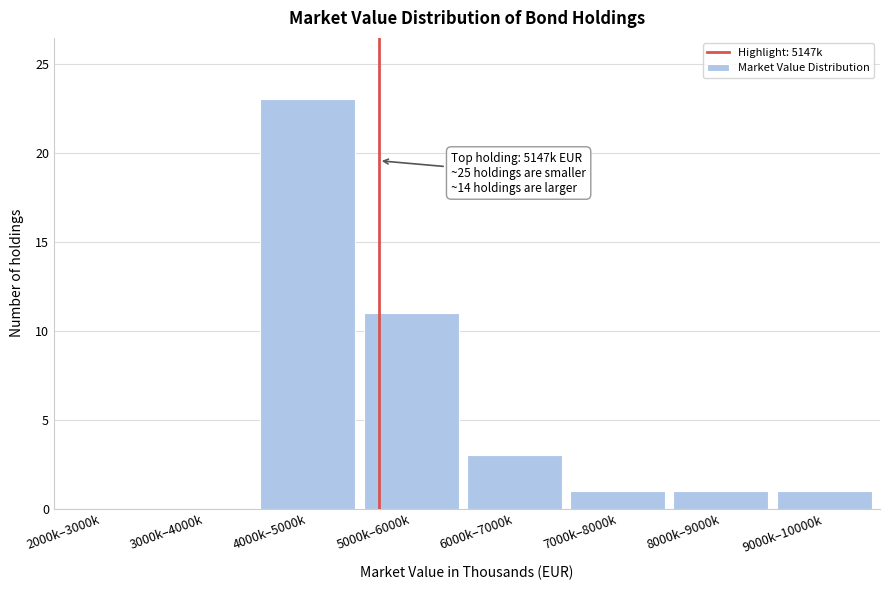

Reading left to right, what are all the values shown in this chart?

2000k–3000k=0	3000k–4000k=0	4000k–5000k=23	5000k–6000k=11	6000k–7000k=3	7000k–8000k=1	8000k–9000k=1	9000k–10000k=1